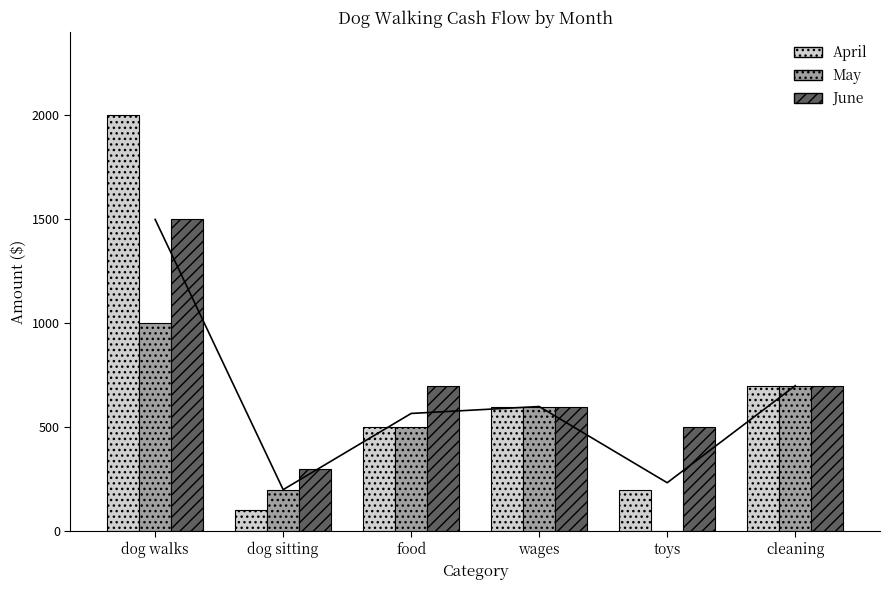

Reading right to left, transcribe all the data shown in this chart.

April: 700	200	600	500	100	2000
May: 700	0	600	500	200	1000
June: 700	500	600	700	300	1500